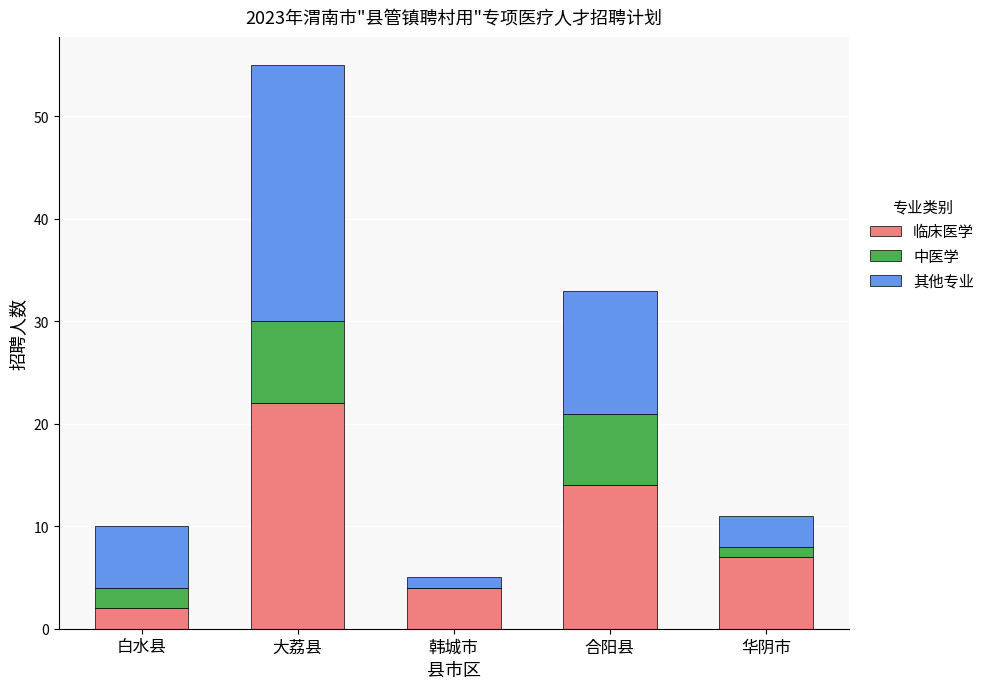

What are all the series names shown in the legend?

临床医学, 中医学, 其他专业